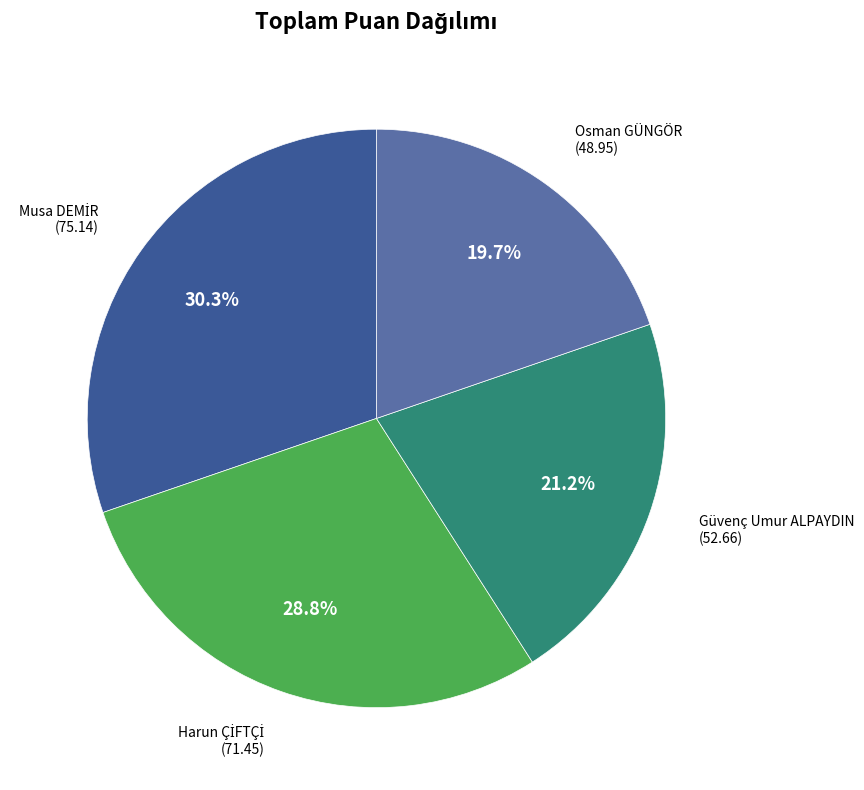

How many slices are in this pie chart?

4